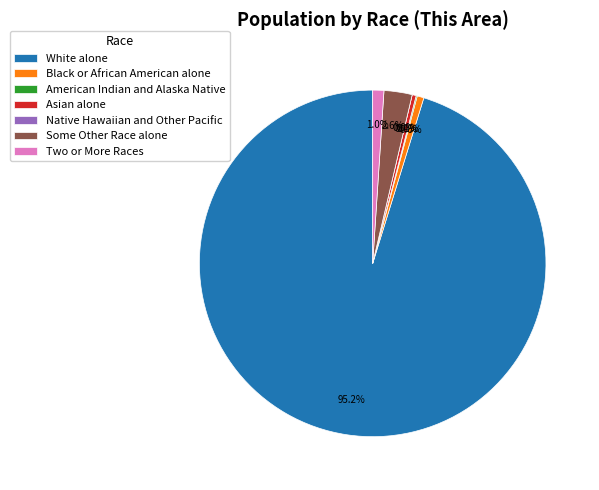

Do Asian alone and American Indian and Alaska Native together represent more than half of the pie?

No